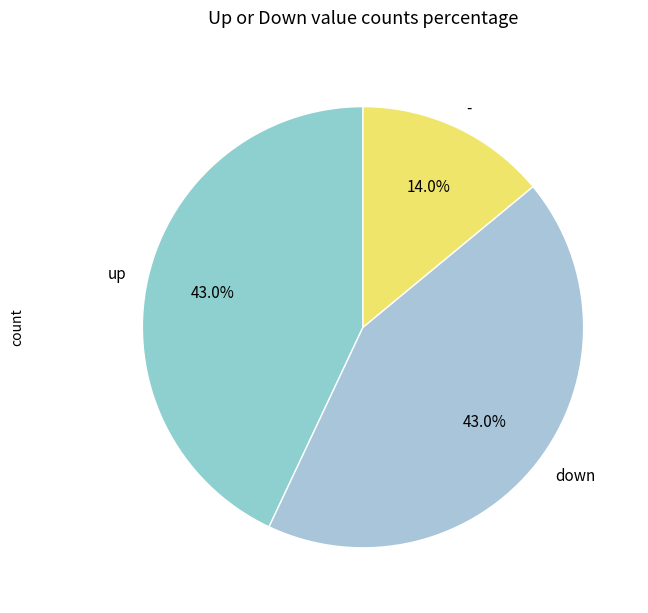

How many segments does this pie chart have?

3